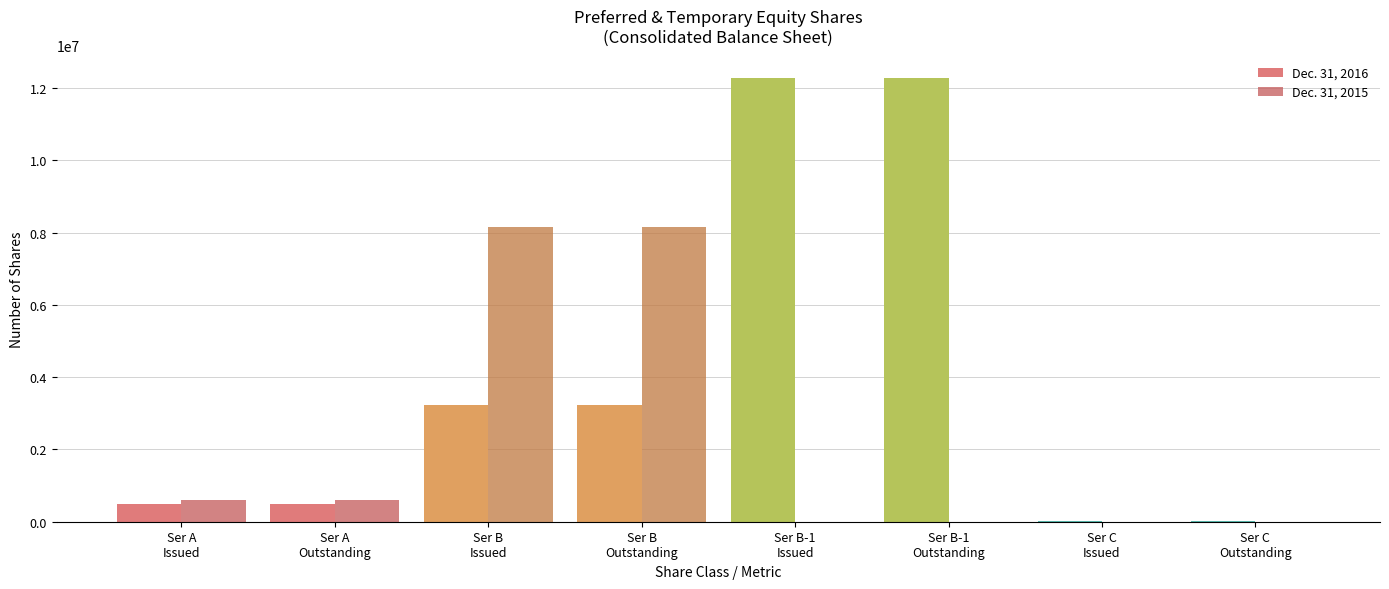

Does the chart contain stacked bars?

No